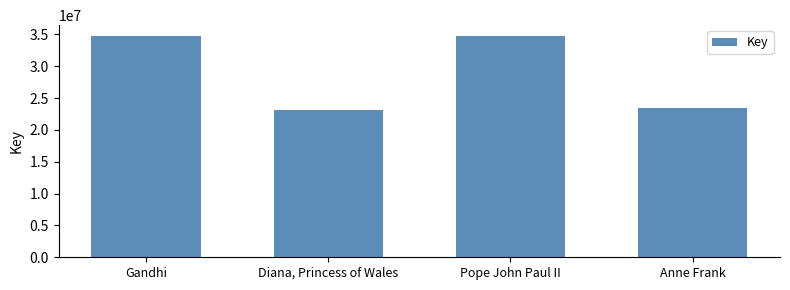

At which label is the value closest to 28884837?

Anne Frank